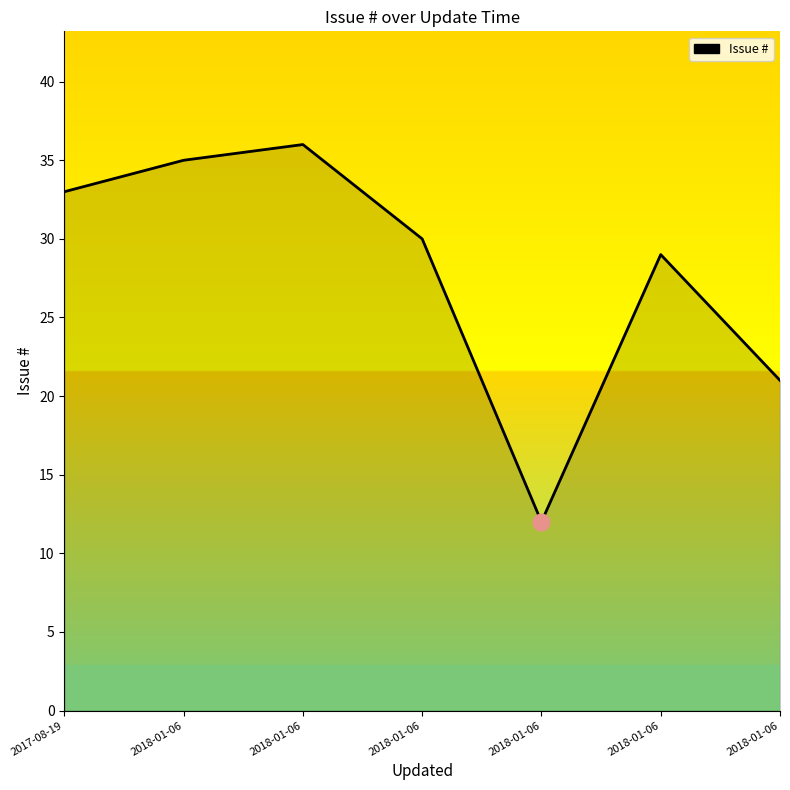

What is the average value?

28